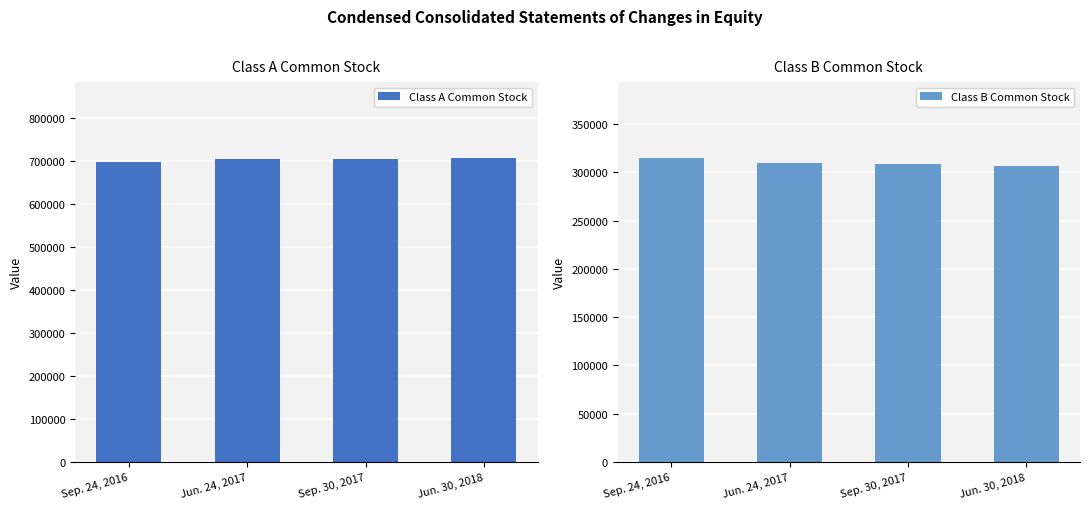

Between Sep. 24, 2016 and Jun. 30, 2018, which is larger?

Jun. 30, 2018